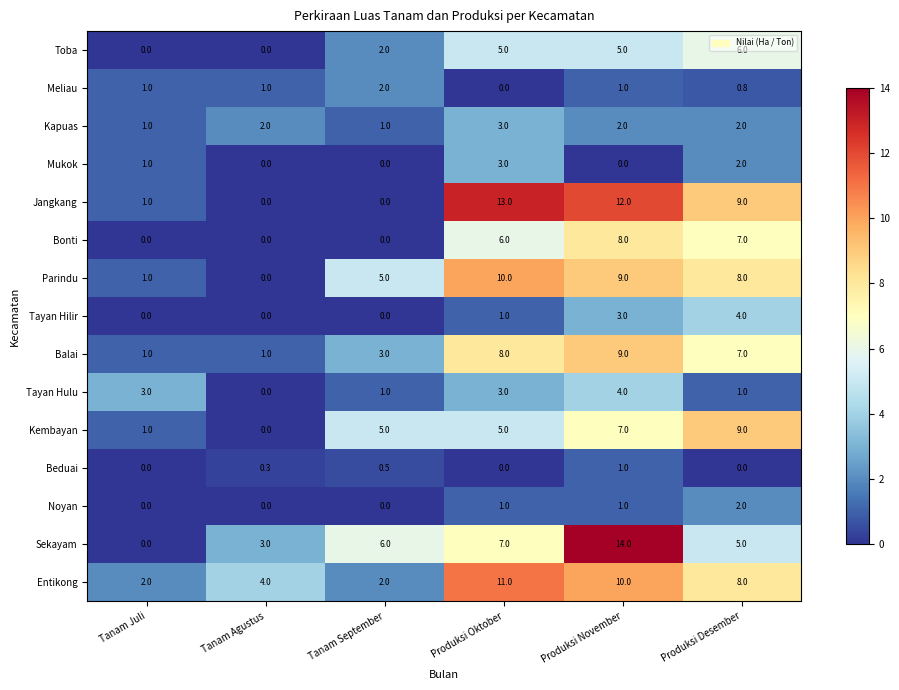

How many data points does each series have?

6